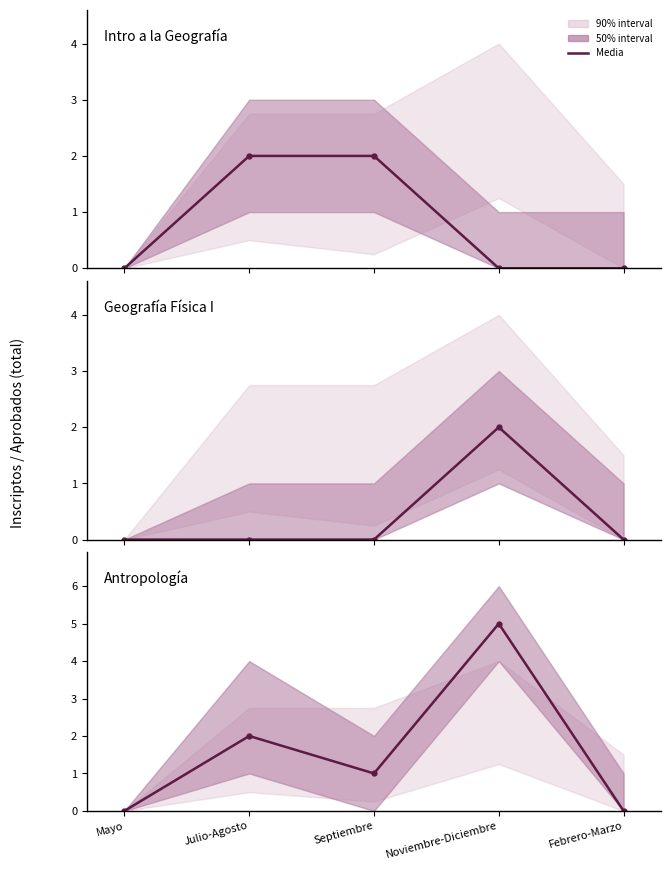

How many categories are shown in the chart?

5